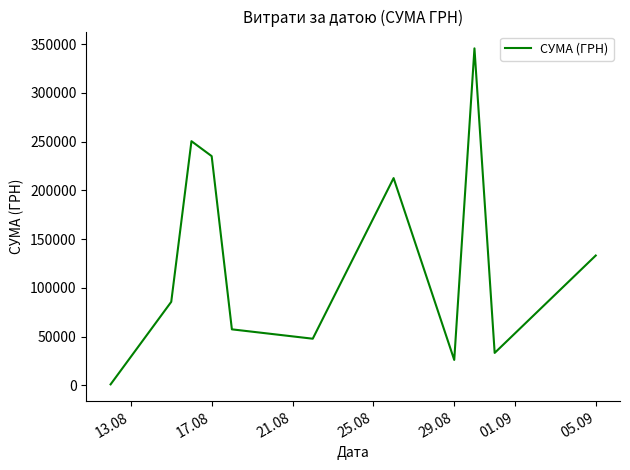

What is the difference between the maximum and minimum values?

344689.0